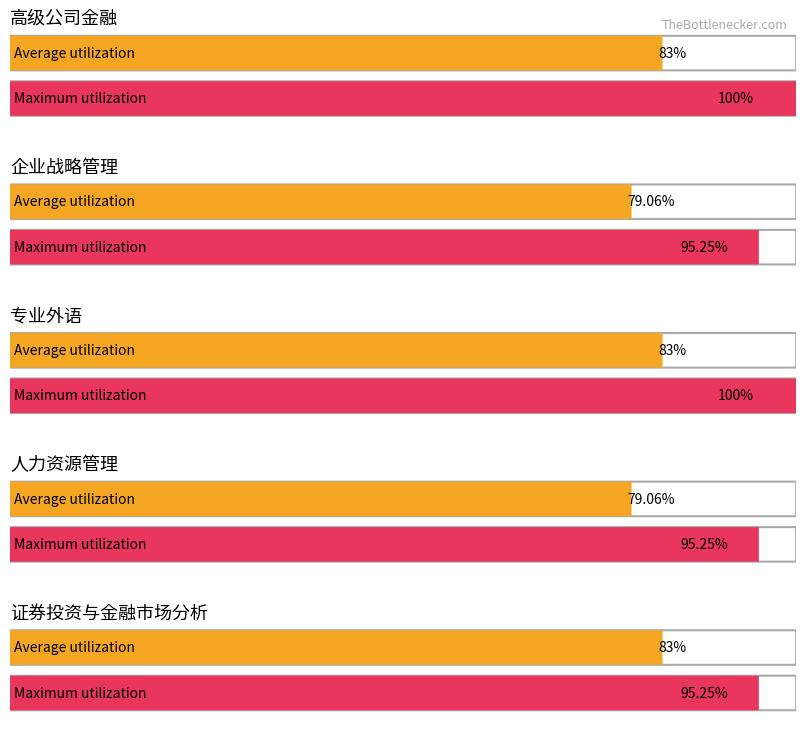

Does the chart contain stacked bars?

No